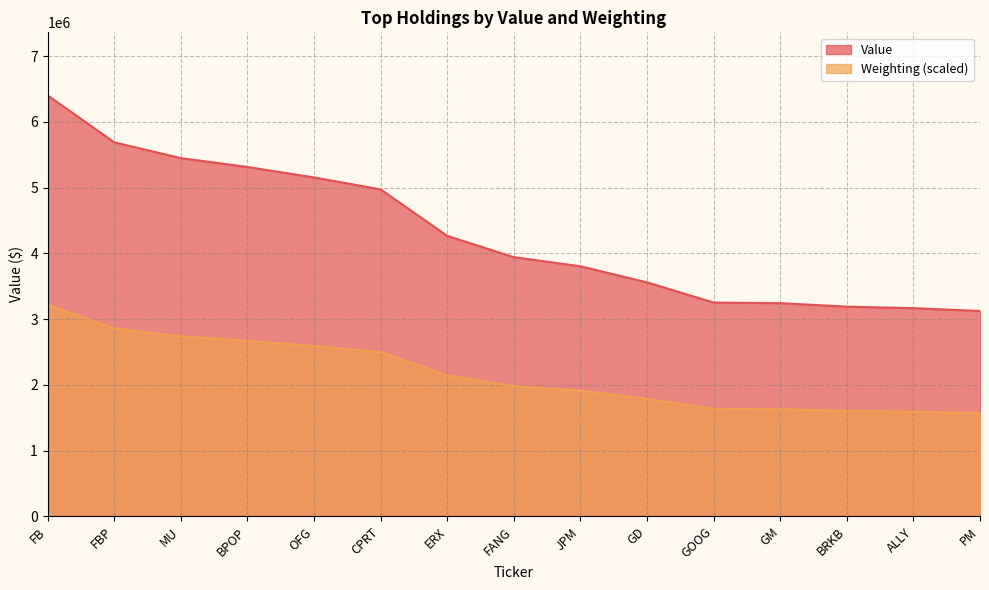

Which series has the widest spread of values?

Value